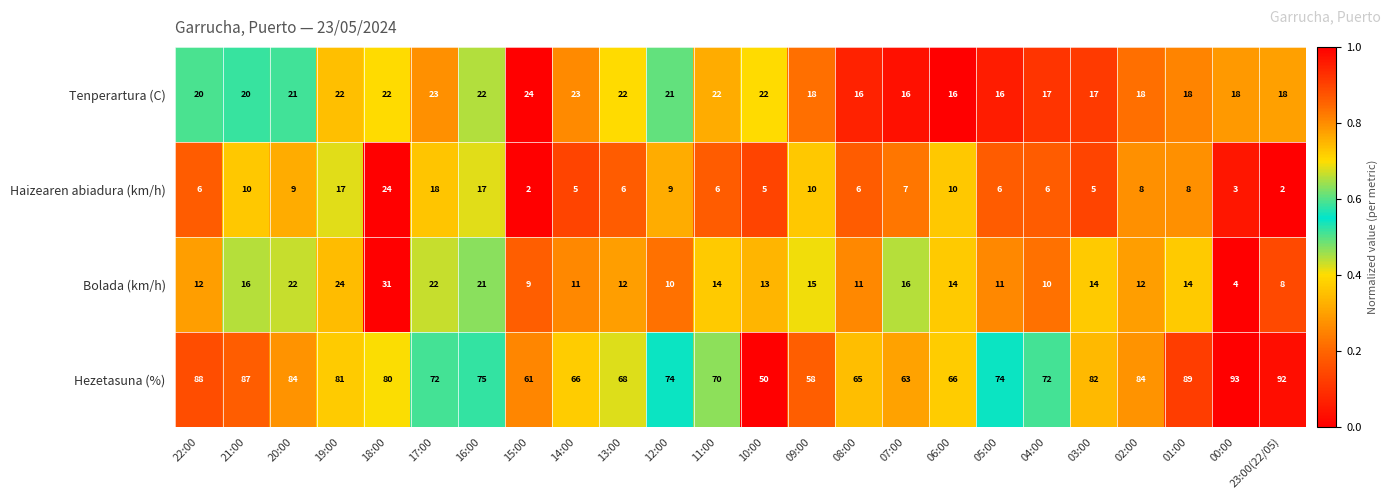

What is the approximate value of Hezetasuna (%) at 11:00, to the nearest 10?

70